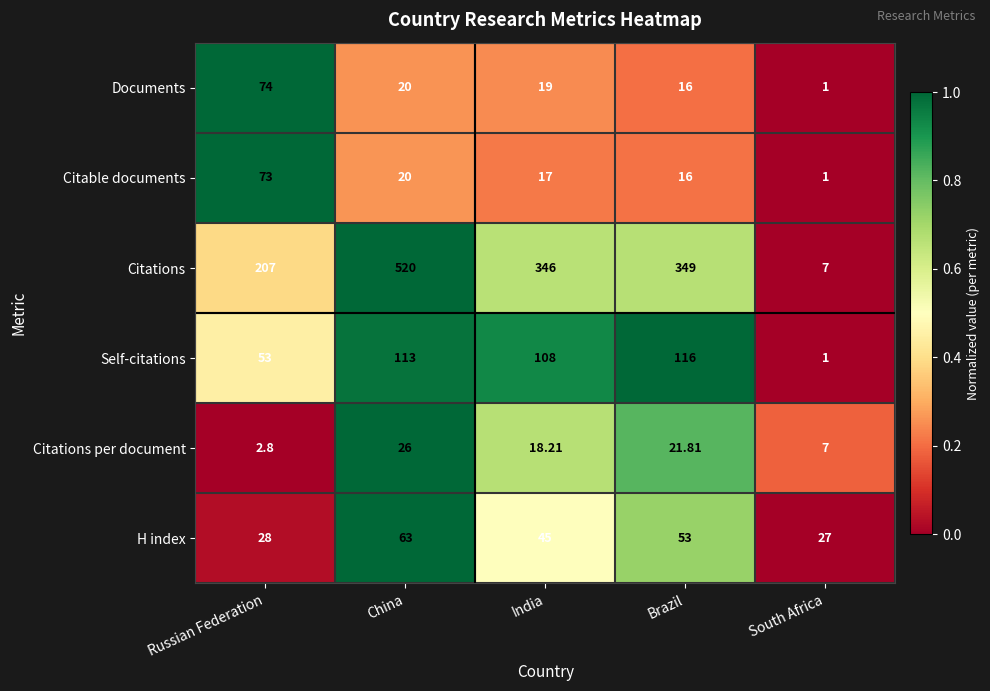

Which series has the largest range (max minus min)?

Citations